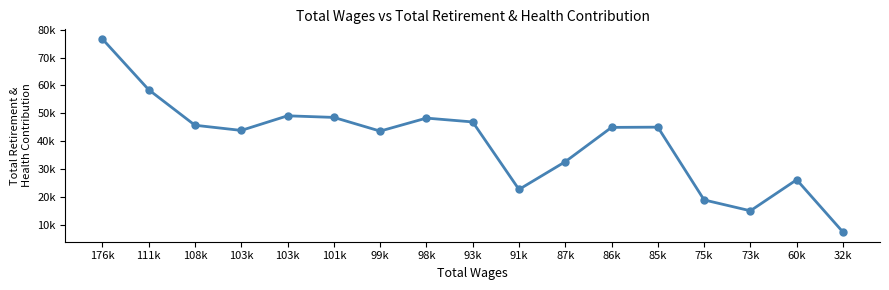

Read the value at 99k, to the nearest 50.

43650